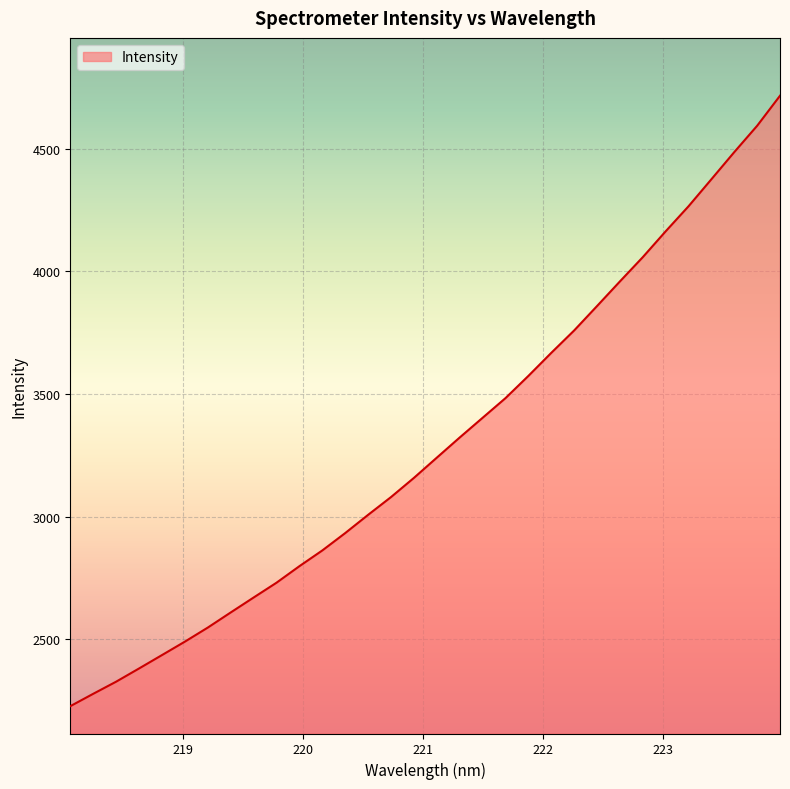

What is the minimum value shown in the chart?

2227.2